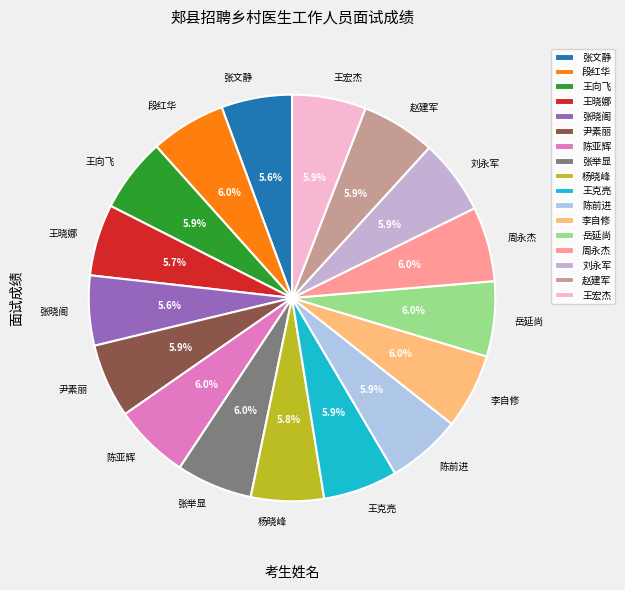

Is there any slice that represents more than half of the pie?

No